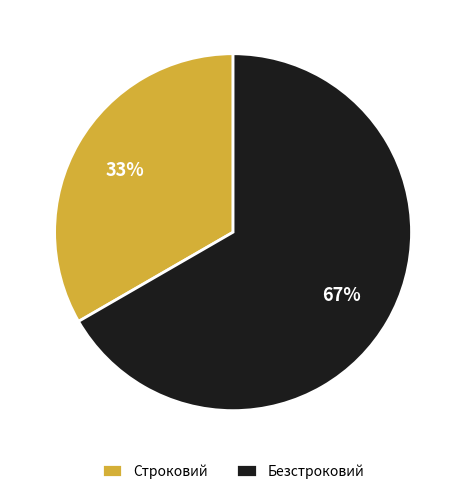

What is the smallest slice in the pie chart?

Строковий